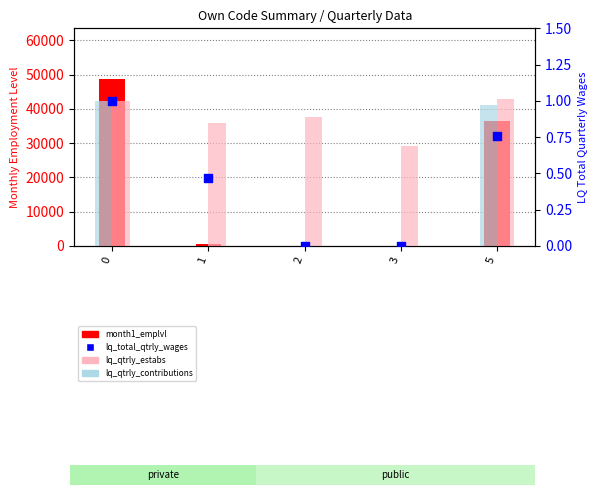

Which series reaches the minimum Y coordinate?

month1_emplvl